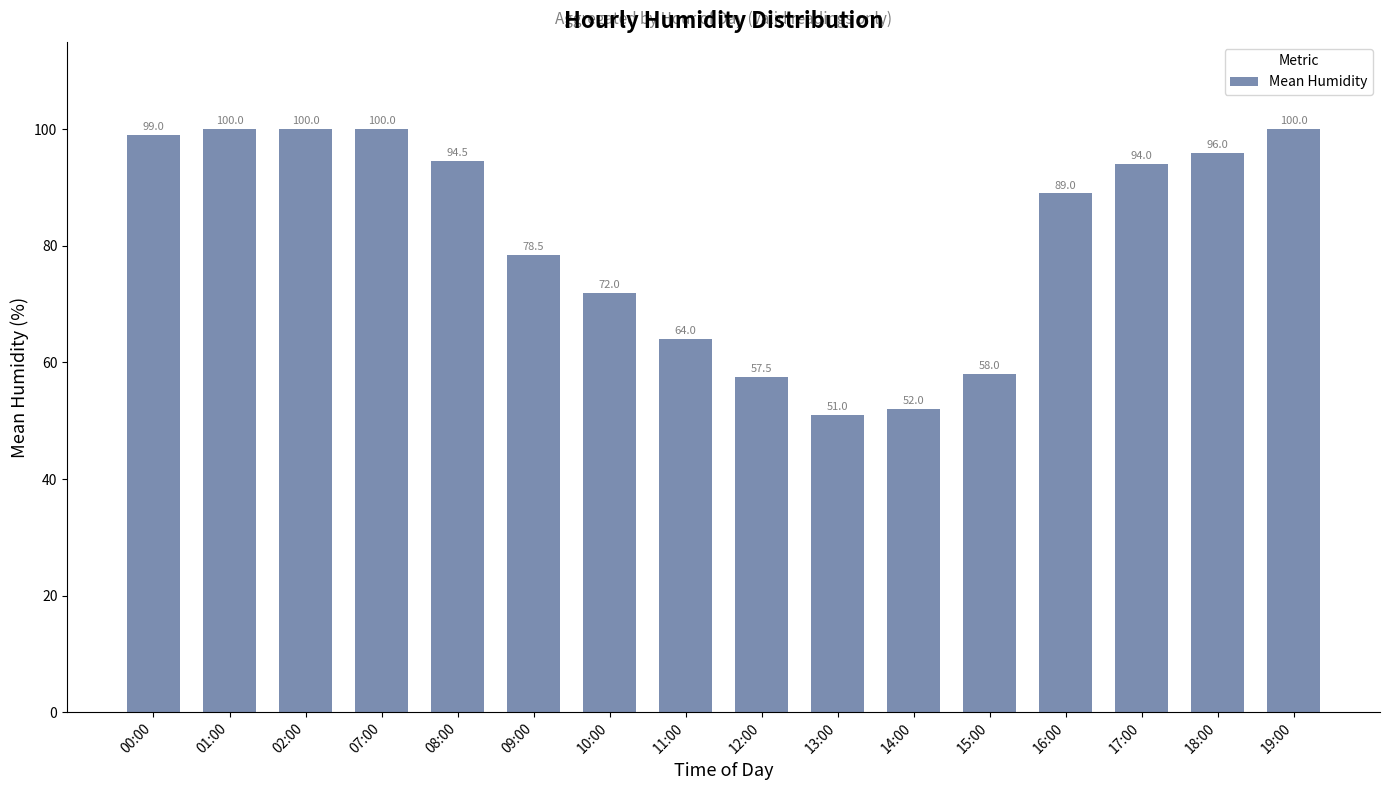

What is the label of the 13th bar from the left?

16:00